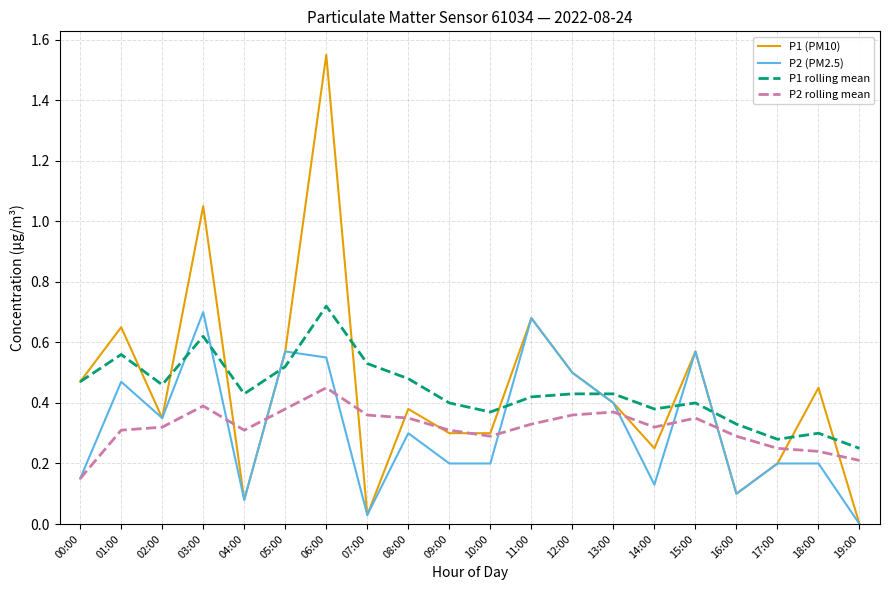

What are all the series names shown in the legend?

P1 (PM10), P2 (PM2.5), P1 rolling mean, P2 rolling mean